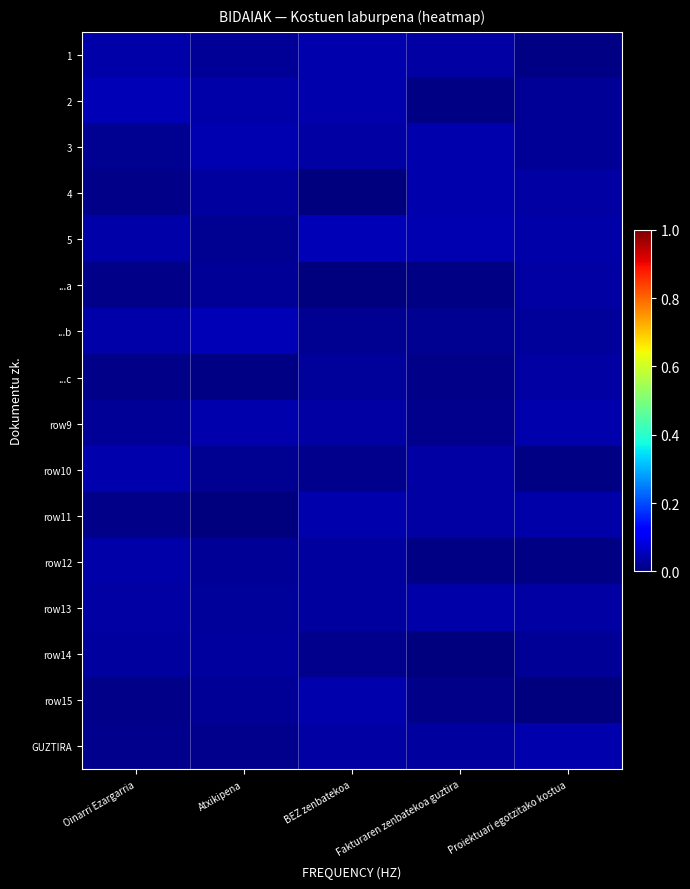

What is the total value across all series at Oinarri Ezargarria?

0.4